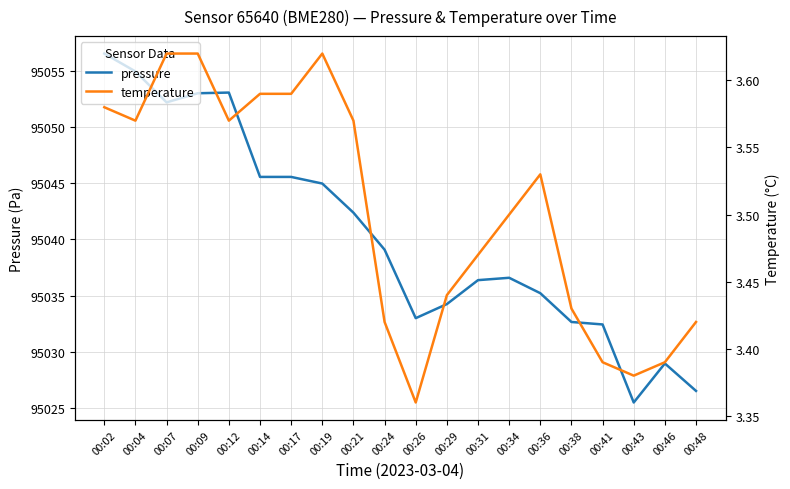

The value of pressure at 00:41 is 169018.9. True or false?

False